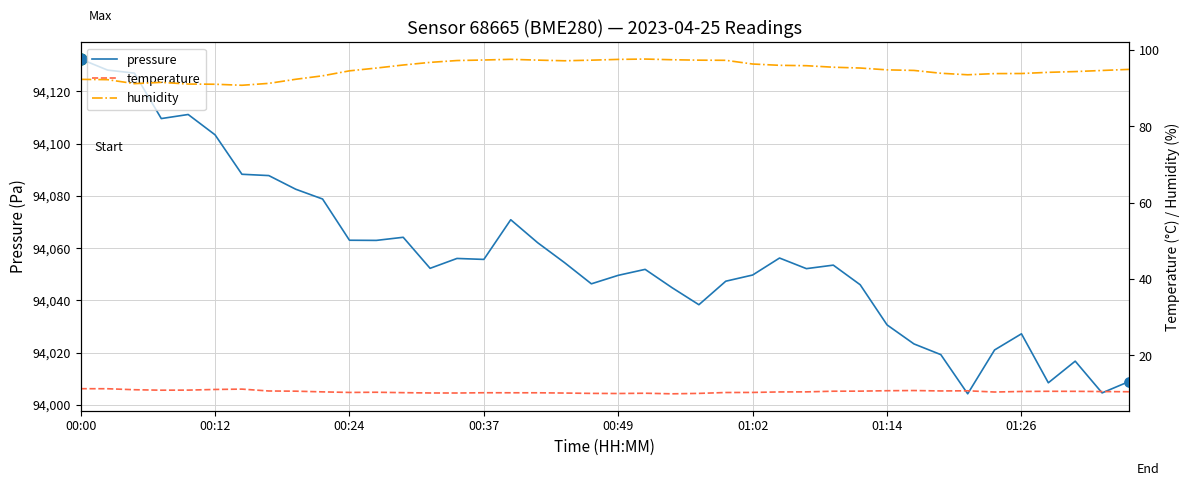

Which series contains the highest Y value?

pressure